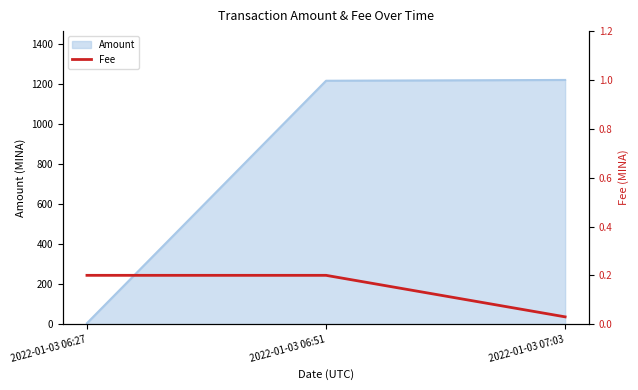

What is the label of the 1st point from the right?

2022-01-03 07:03